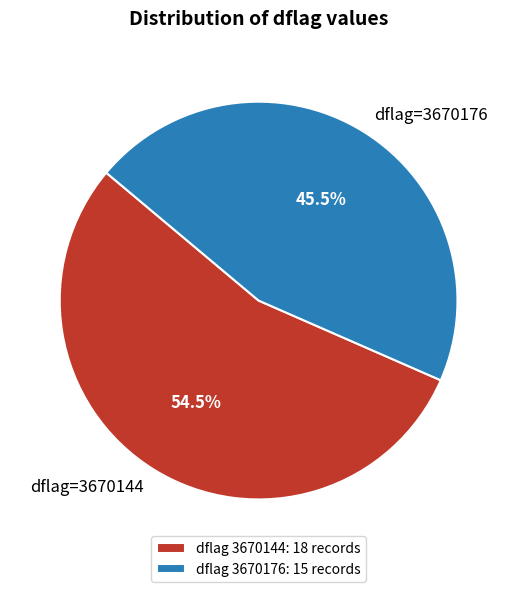

Is there a majority slice in this chart?

Yes